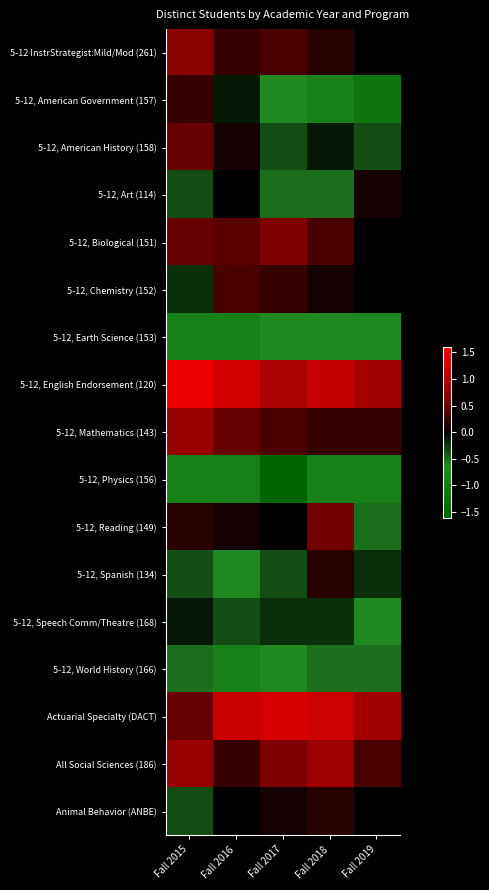

List the series in order of their peak value, lowest first.

5-12, Physics (156), 5-12, Earth Science (153), 5-12, World History (166), 5-12, Speech Comm/Theatre (168), 5-12, Art (114), 5-12, Spanish (134), Animal Behavior (ANBE), 5-12, American Government (157), 5-12, Chemistry (152), 5-12, American History (158), 5-12, Reading (149), 5-12, Biological (151), 5-12 InstrStrategist:Mild/Mod (261), 5-12, Mathematics (143), All Social Sciences (186), Actuarial Specialty (DACT), 5-12, English Endorsement (120)